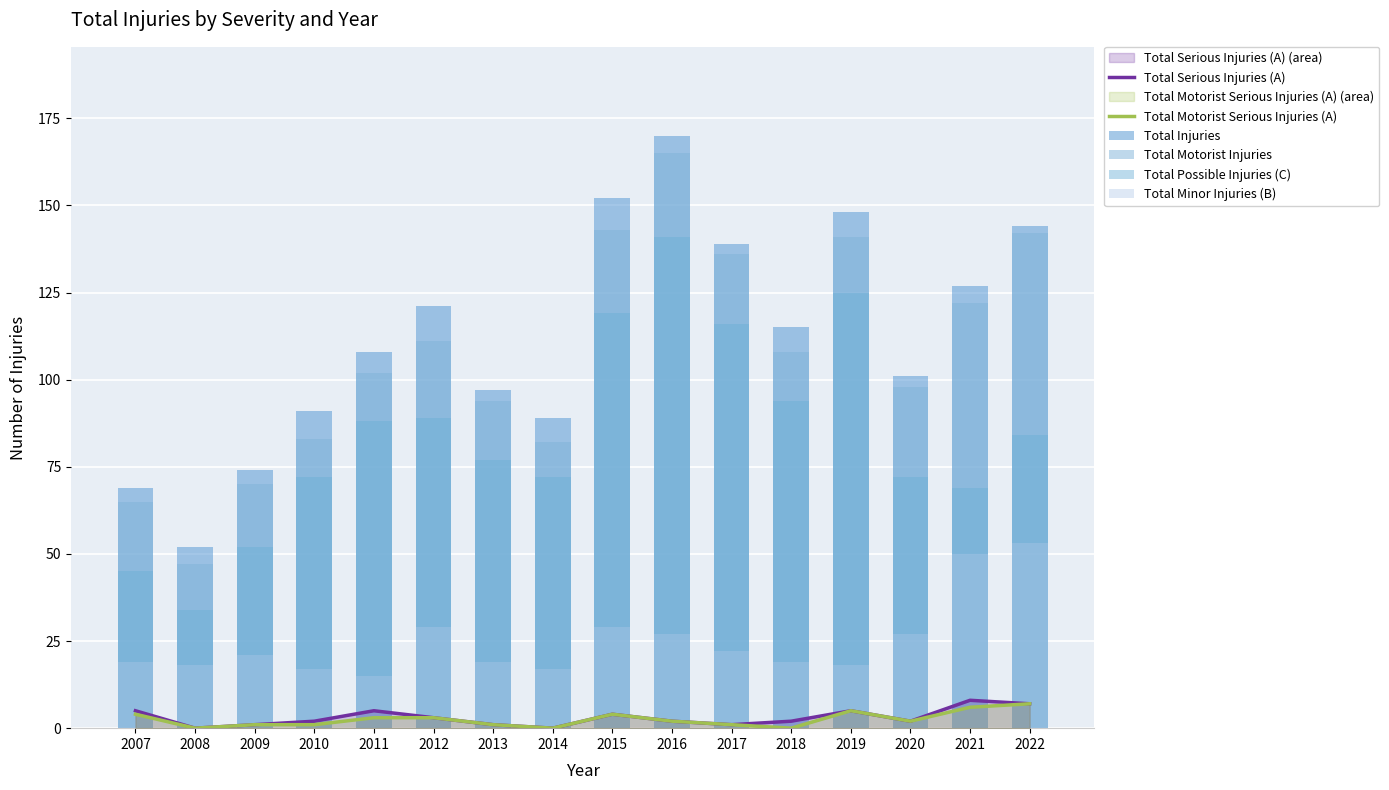

What are all the series names shown in the legend?

Total Serious Injuries (A), Total Motorist Serious Injuries (A), Total Injuries, Total Motorist Injuries, Total Possible Injuries (C), Total Minor Injuries (B)